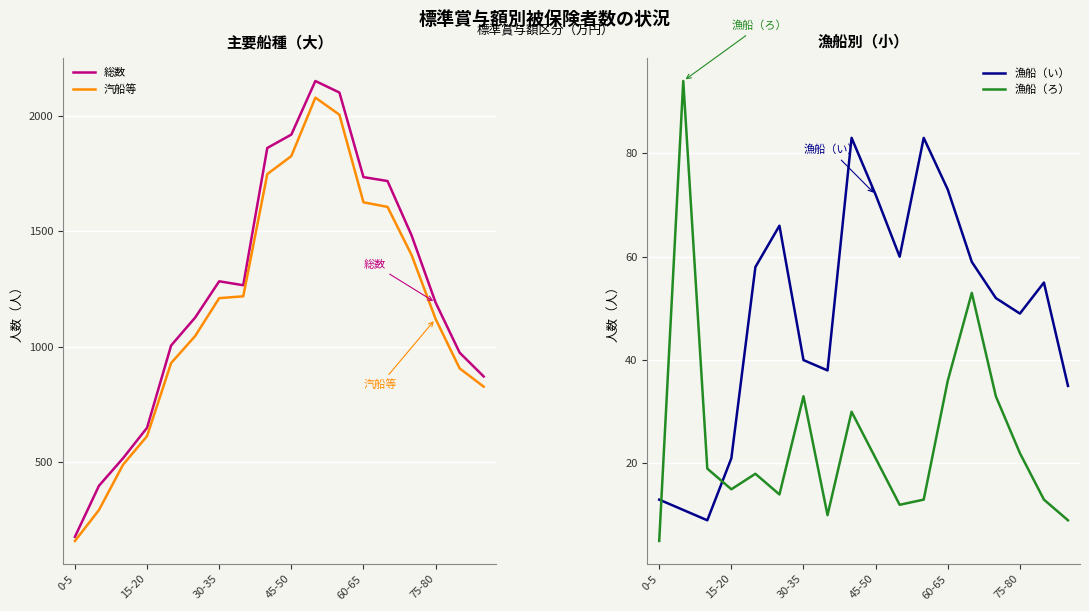

What is the total value across all series at 10?

4300